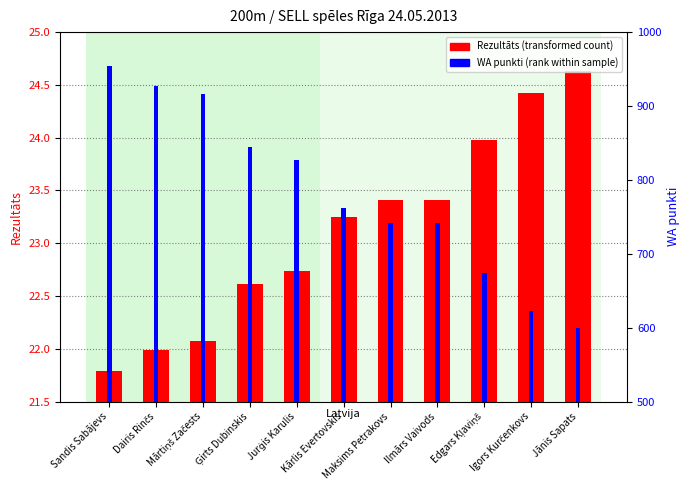

Reading right to left, what are all the values shown in this chart?

Rezultāts: 24.6	24.4	24.0	23.4	23.4	23.2	22.7	22.6	22.1	22.0	21.8
WA punkti: 600.0	623.0	674.0	742.0	742.0	762.0	827.0	844.0	916.0	927.0	954.0